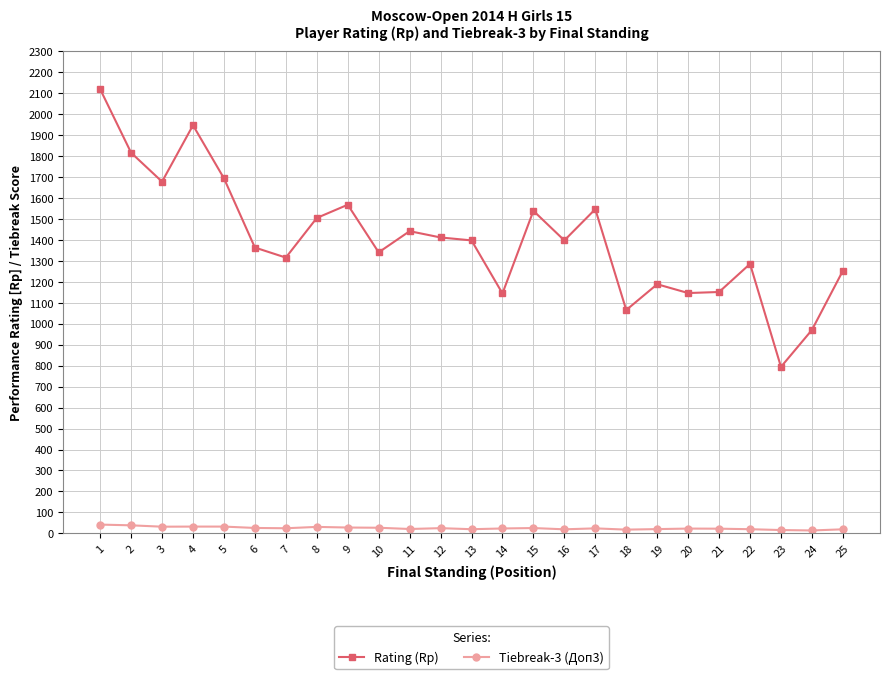

True or false: Rating (Rp) and Tiebreak-3 (Доп3) cross at least once.

False